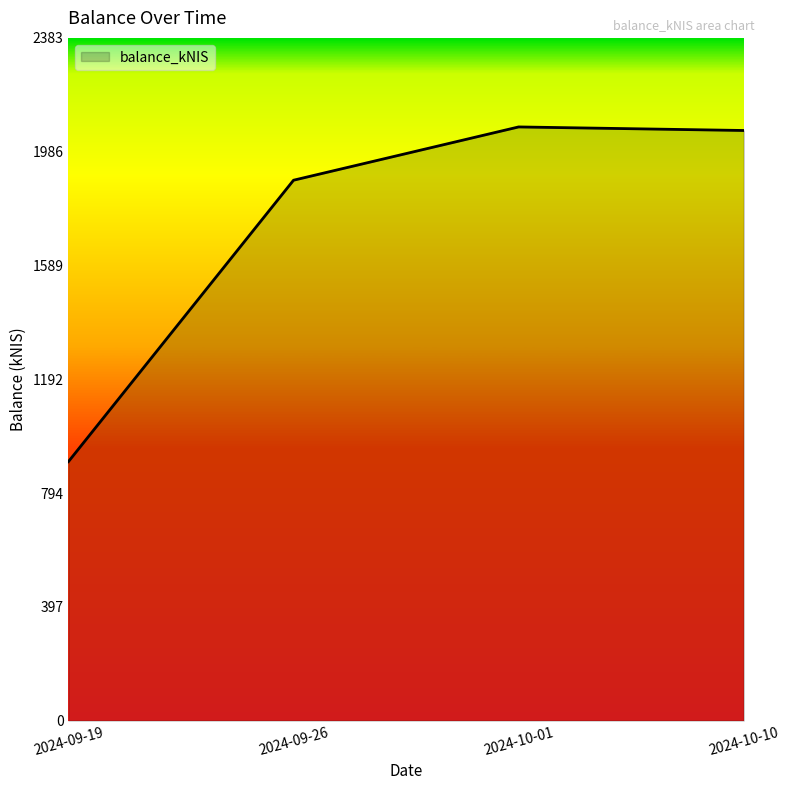

Where is the first local maximum?

2024-10-01